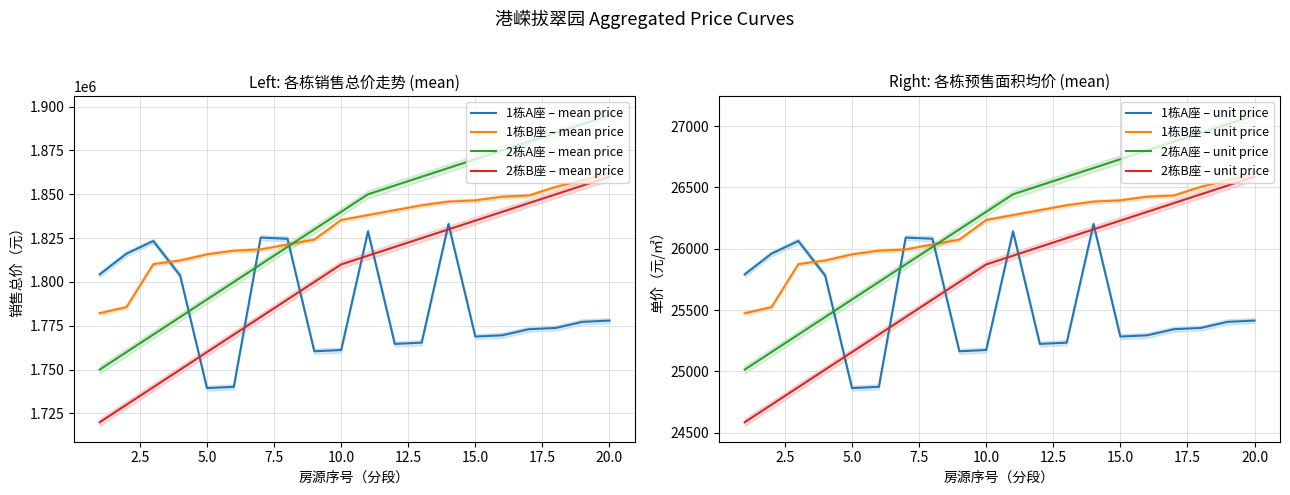

True or false: 1栋A座 – mean price and 2栋B座 – mean price cross at least once.

True